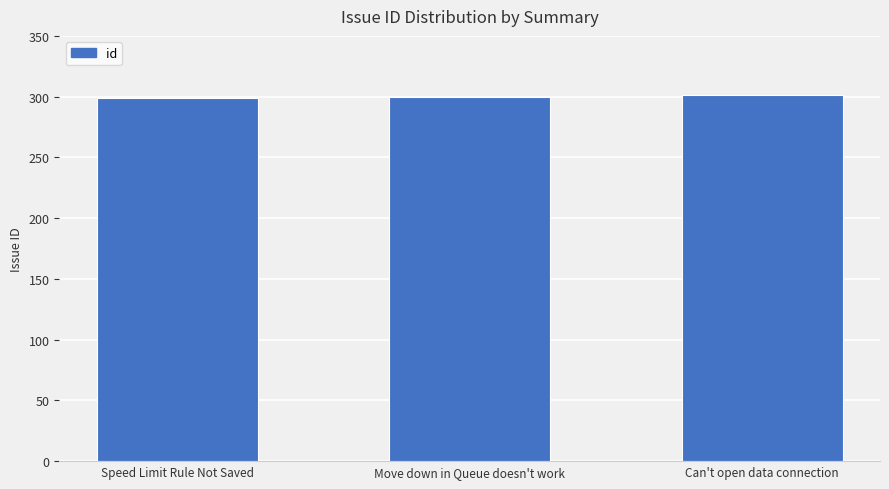

What is the maximum value shown in the chart?

301